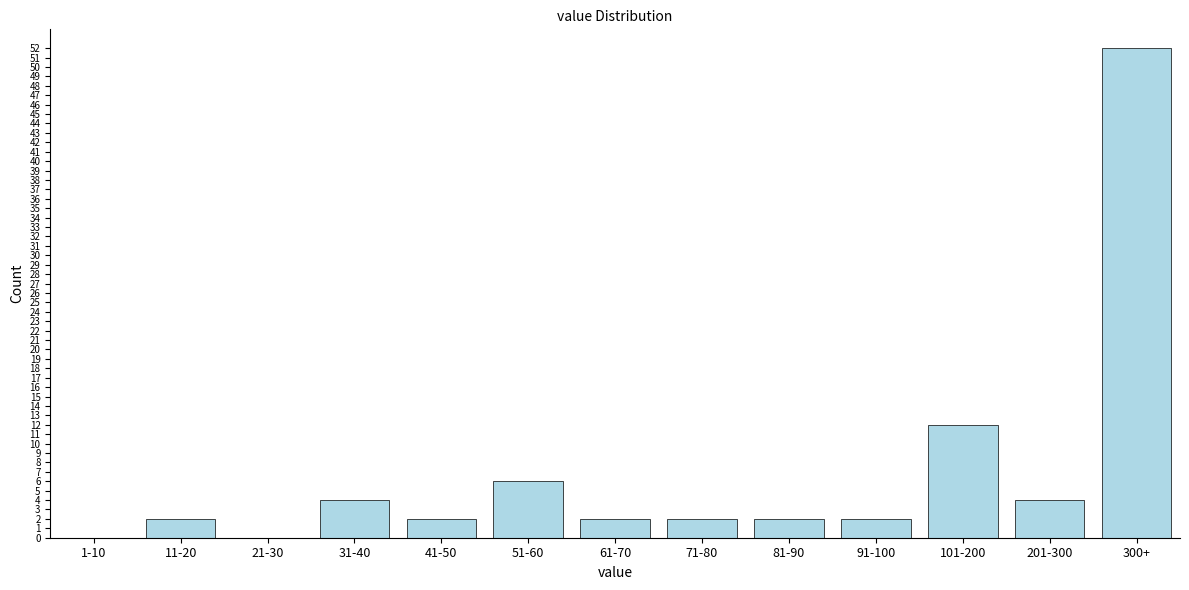

Reading left to right, transcribe all the data shown in this chart.

1-10=0	11-20=2	21-30=0	31-40=4	41-50=2	51-60=6	61-70=2	71-80=2	81-90=2	91-100=2	101-200=12	201-300=4	300+=52